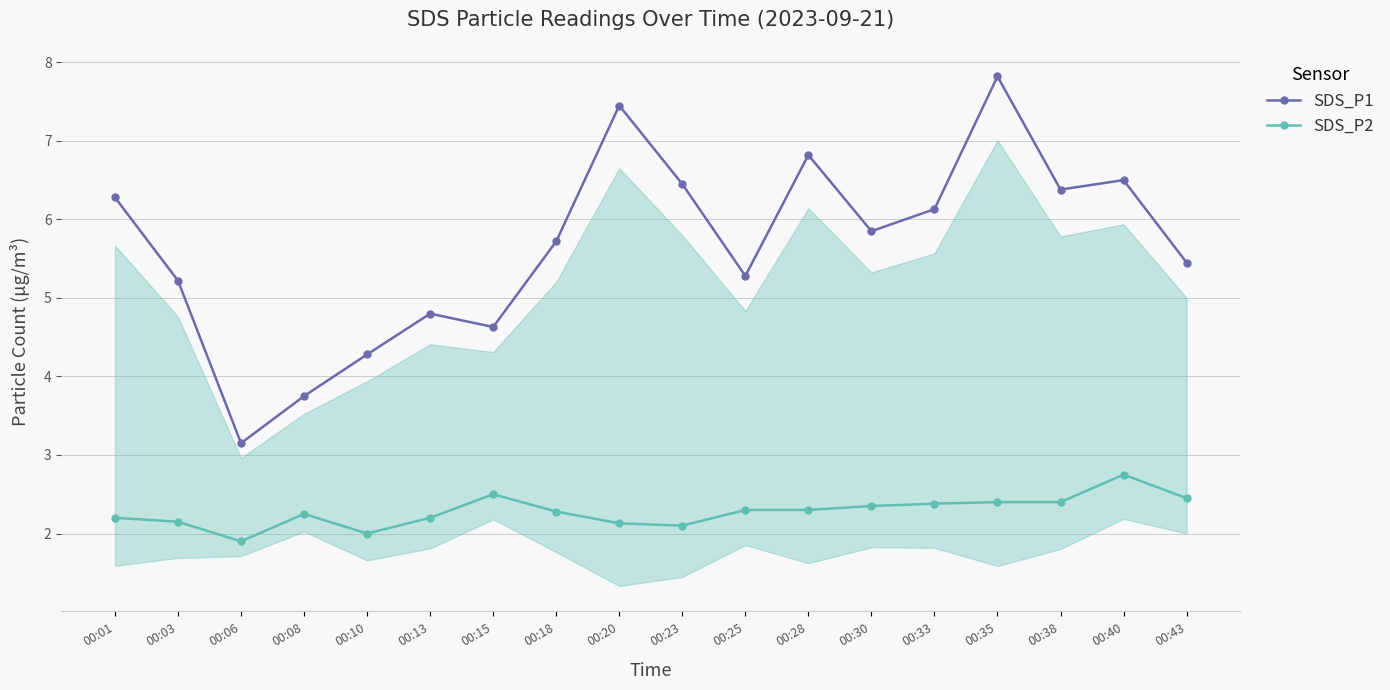

Does the chart display data point markers on the line(s)?

Yes